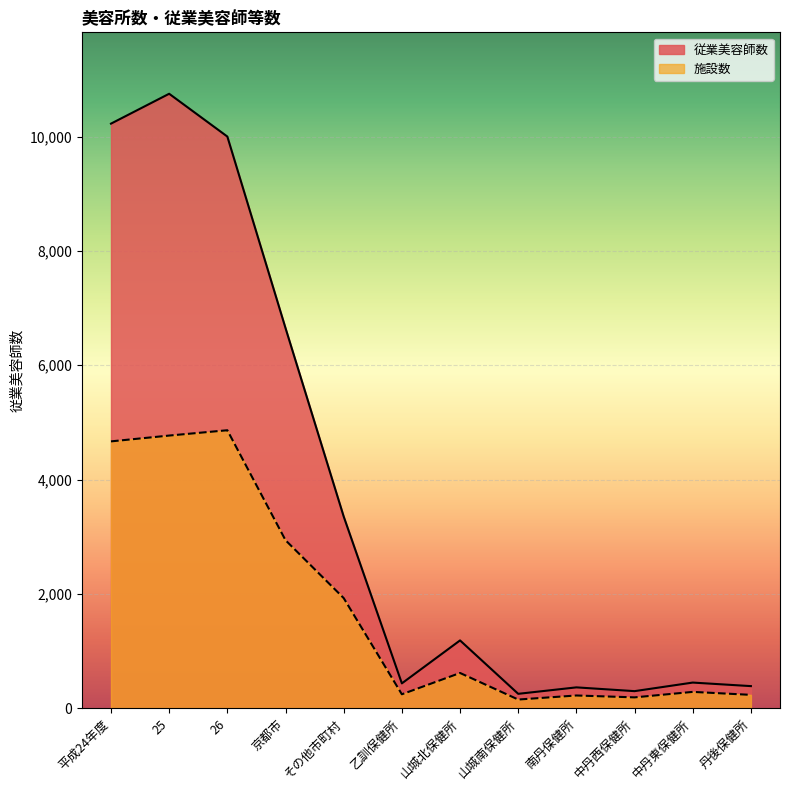

At which category does the data reach its first local peak?

25